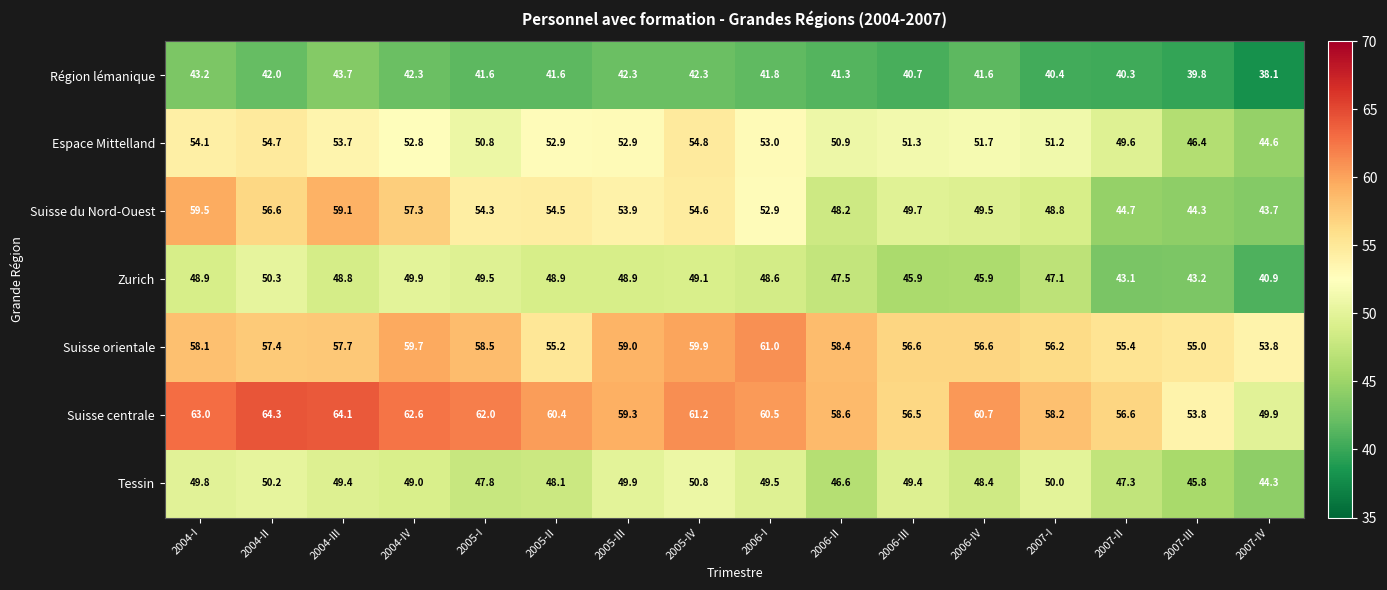

List the series in order of their peak value, highest first.

Suisse centrale, Suisse orientale, Suisse du Nord-Ouest, Espace Mittelland, Tessin, Zurich, Région lémanique